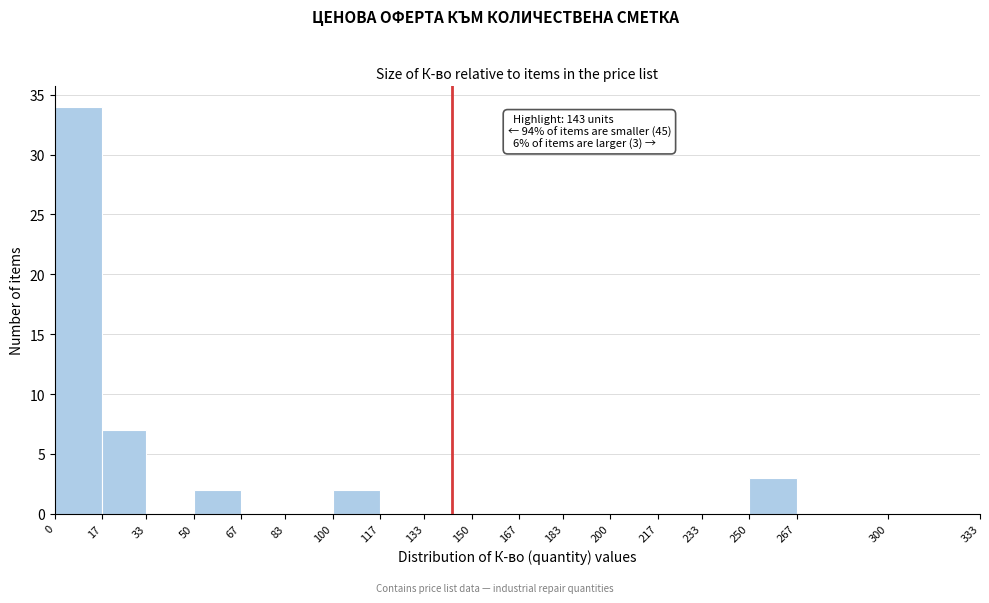

Which range on the x-axis has the tallest bar?

0 to 17